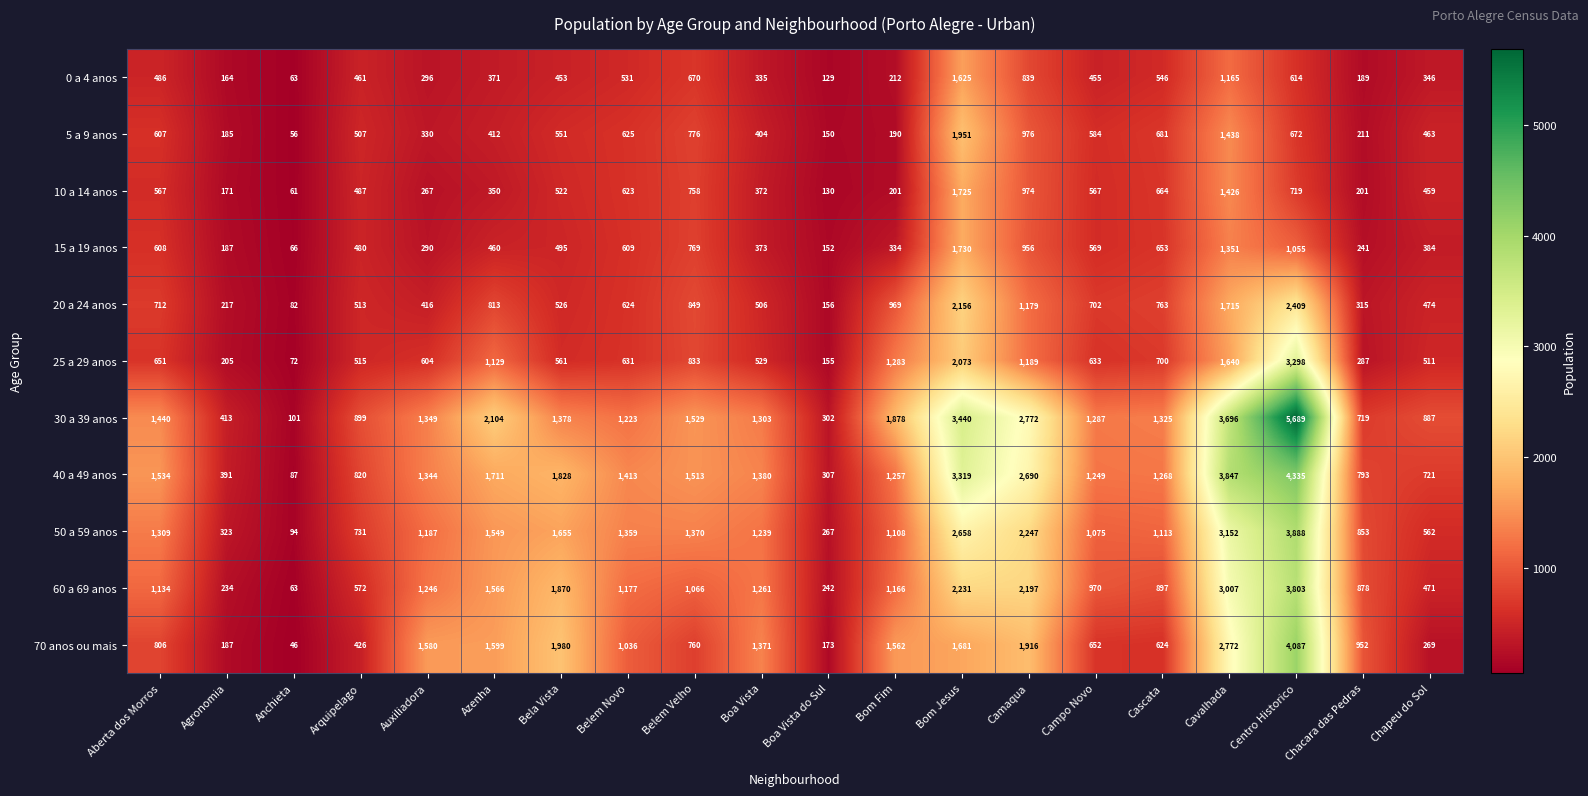

What is the approximate value of 30 a 39 anos at Auxiliadora?

1349